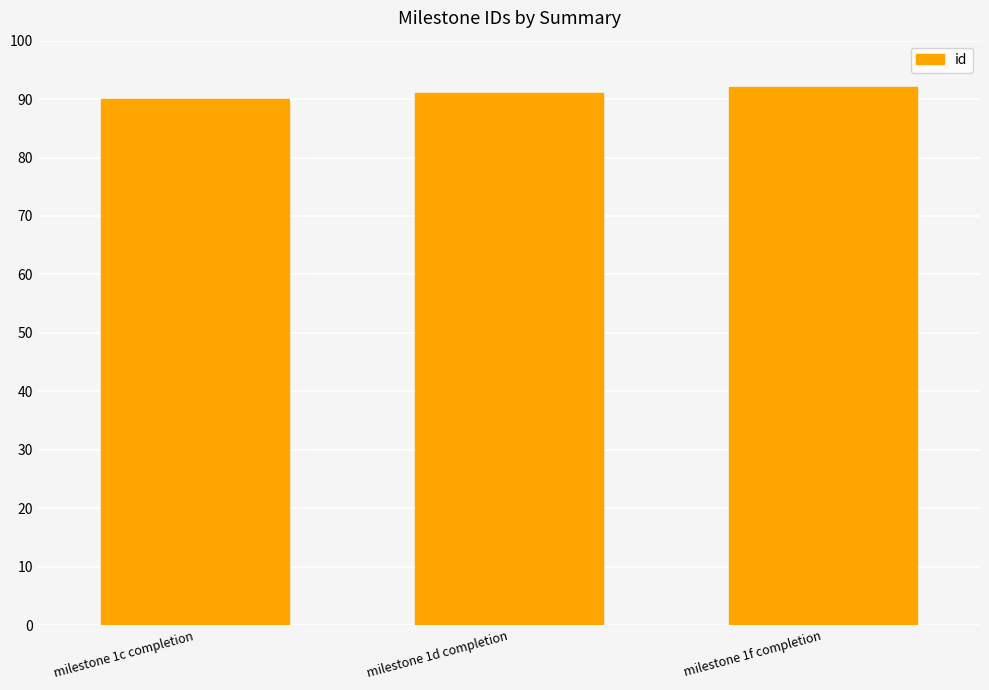

True or false: the data shows 135 at milestone 1d completion.

False